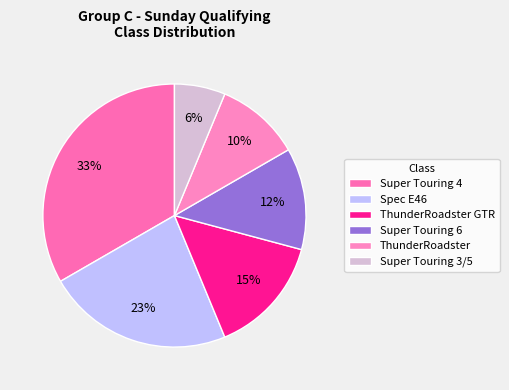

Is the sum of Super Touring 3/5 and Spec E46 greater than half?

No